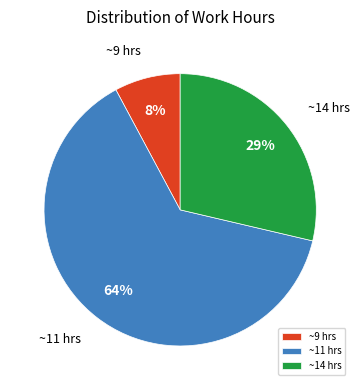

Which slice represents more than half of the pie?

~11 hrs